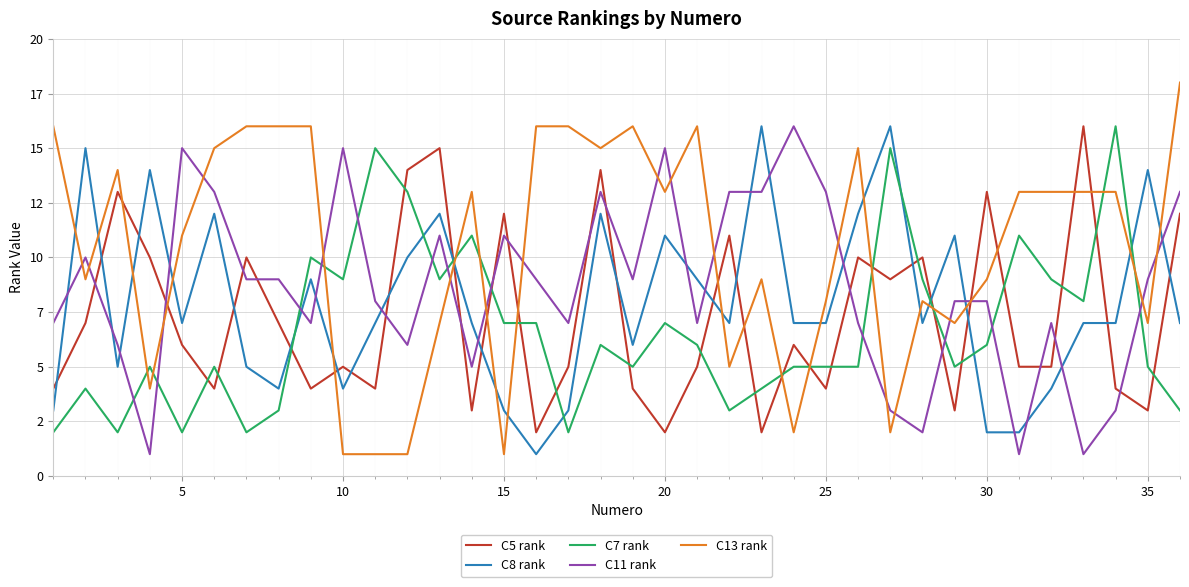

How many intersections are there between C5 rank and C11 rank?

16